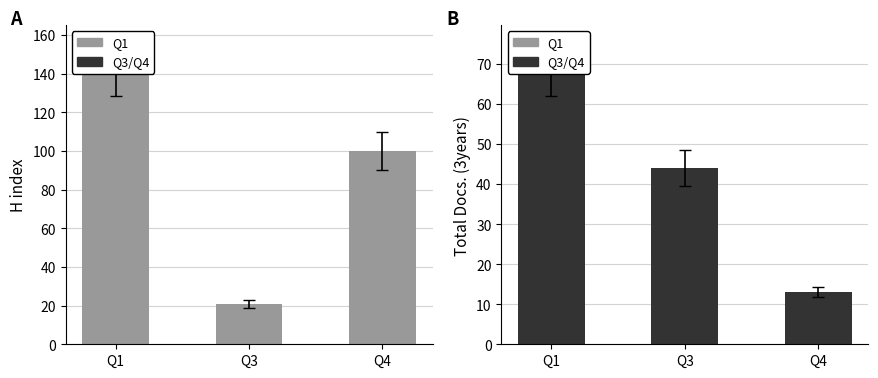

Reading left to right, extract all data points from this chart.

H index: 143	21	100
Total Docs. (3years): 69	44	13